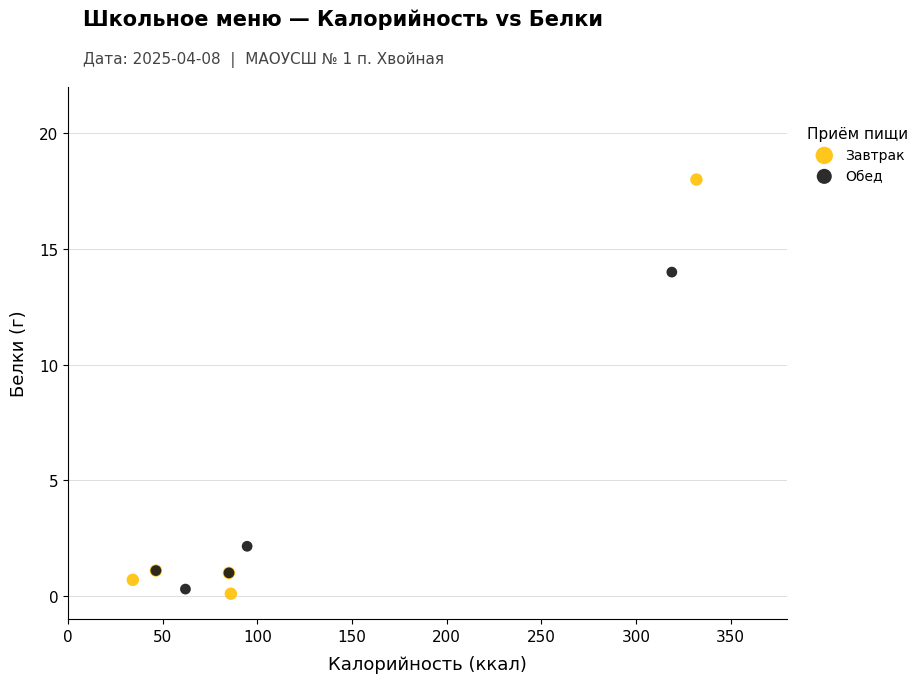

What are all the series names shown in the legend?

Завтрак, Обед